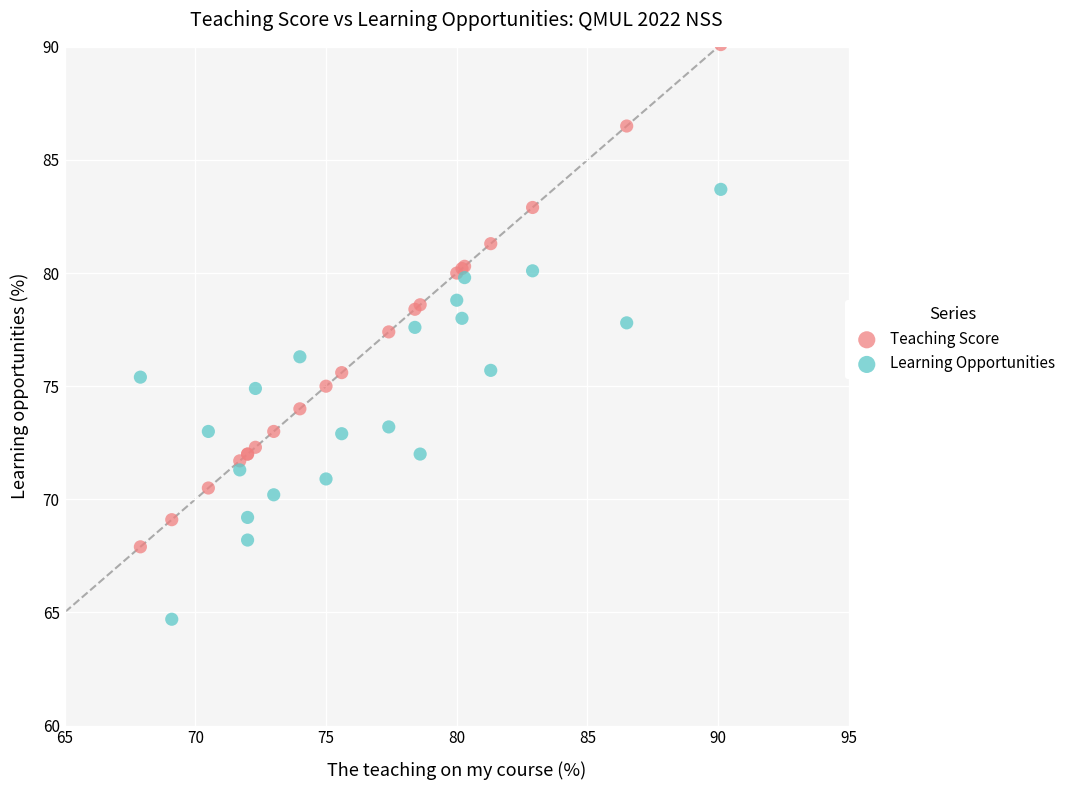

Which series has the widest spread of Y values?

Teaching Score